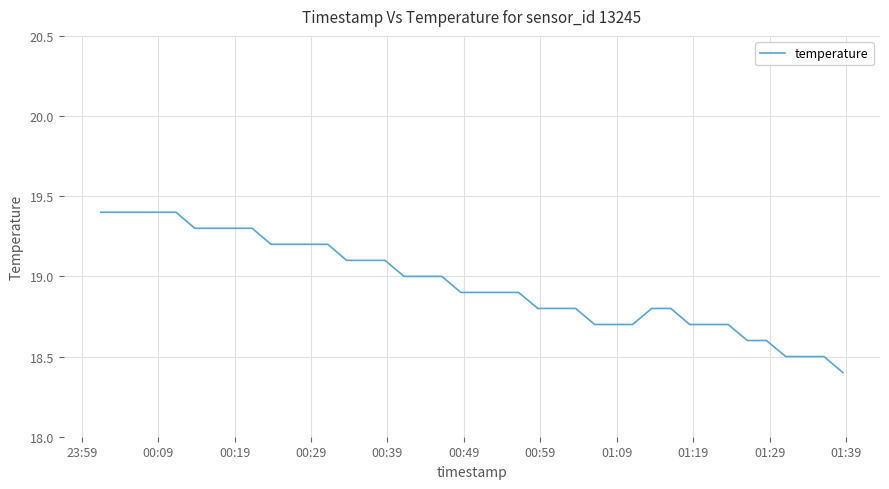

What is the smallest value displayed?

18.4